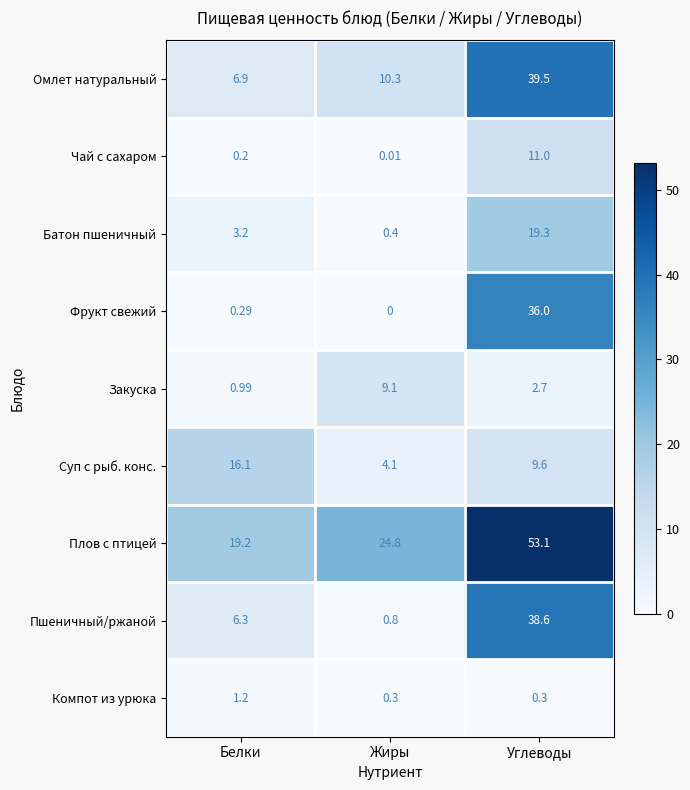

Where does the Омлет натуральный series first go above 10?

Жиры